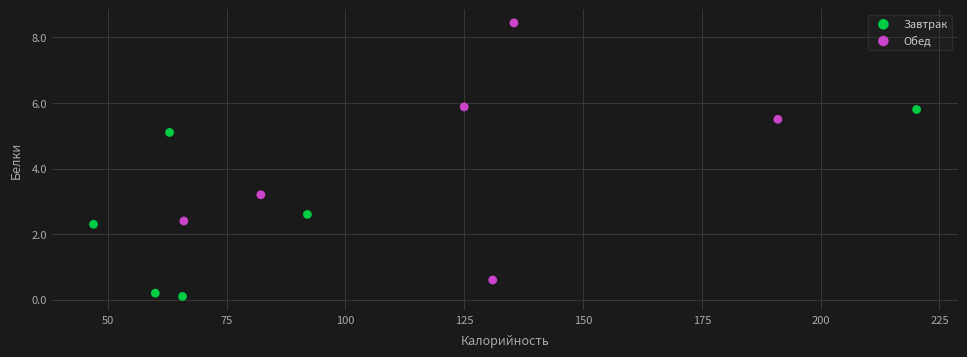

Which series contains the highest Y value?

Обед